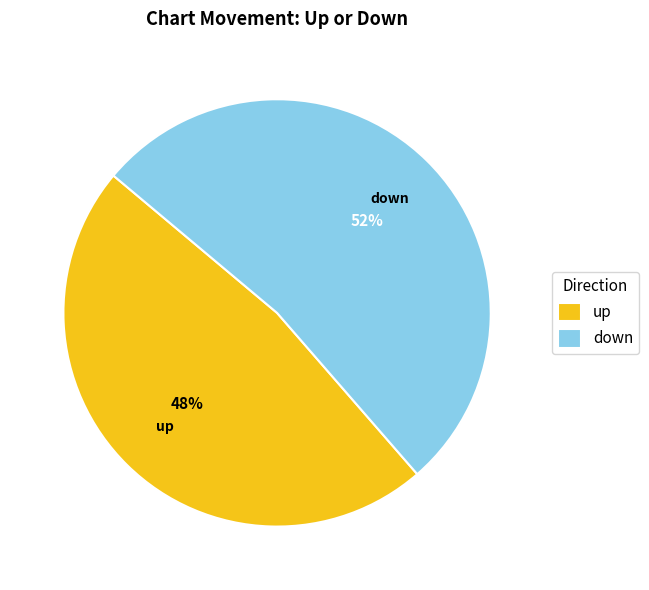

To the nearest percent, what portion does up represent?

48%